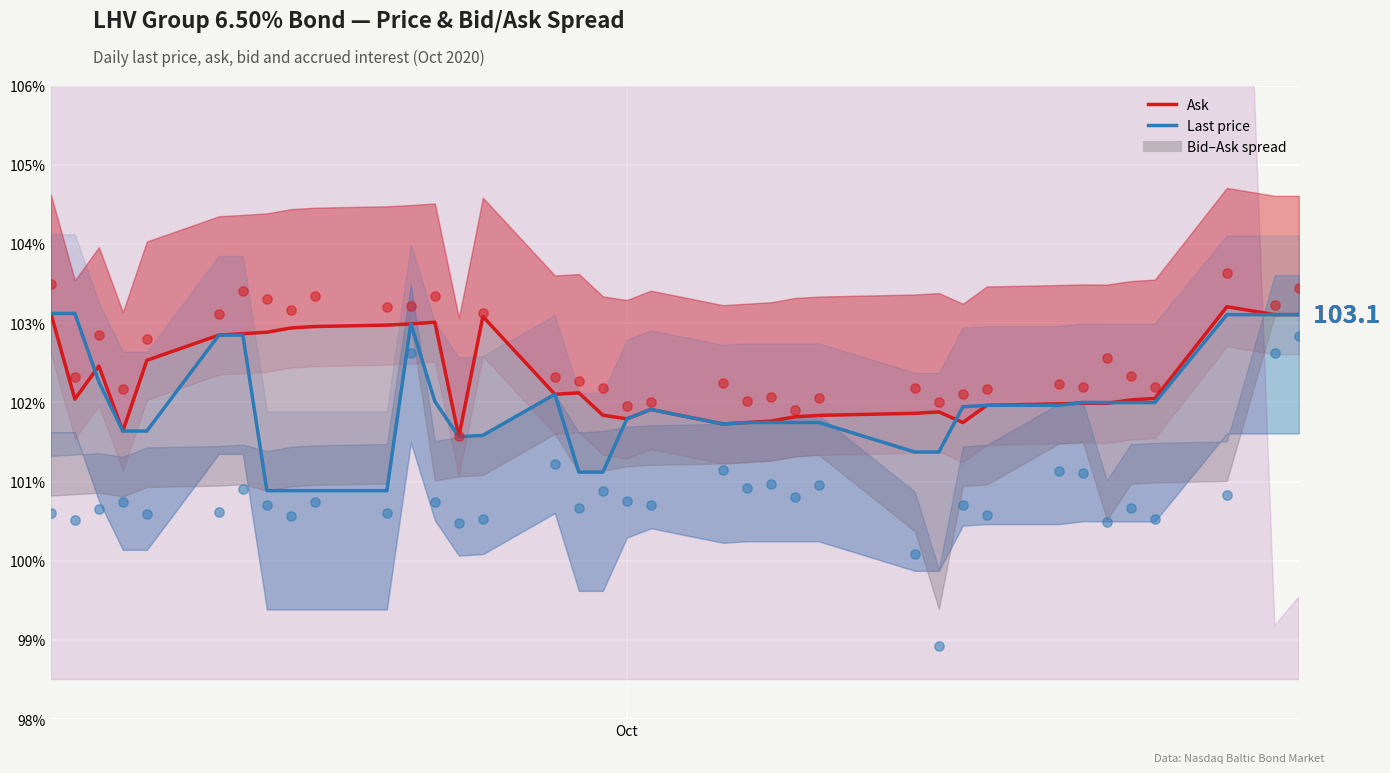

Which series has the largest total across all categories?

Ask (scatter)